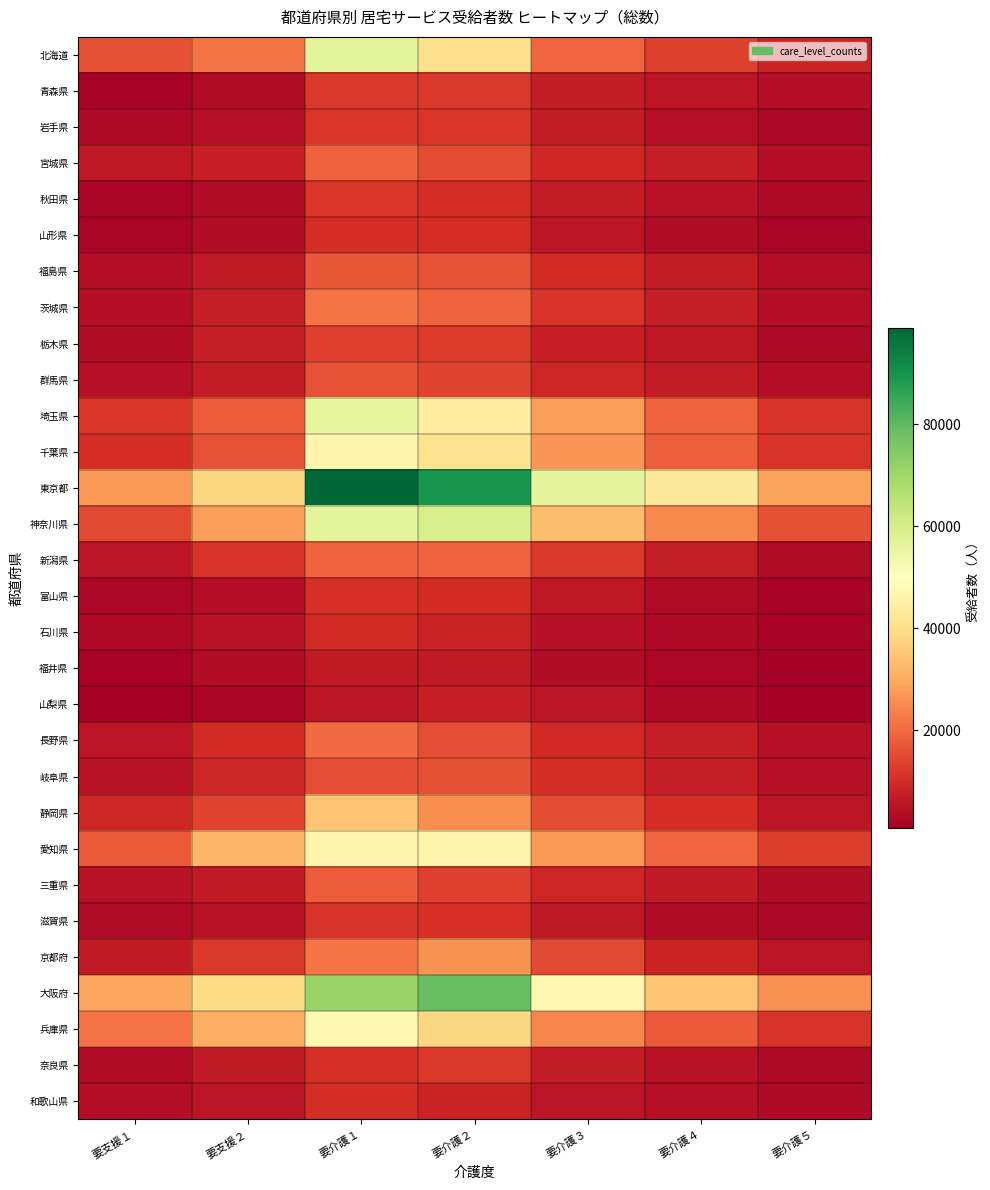

What is the total value across all series at 要支援２?

365180